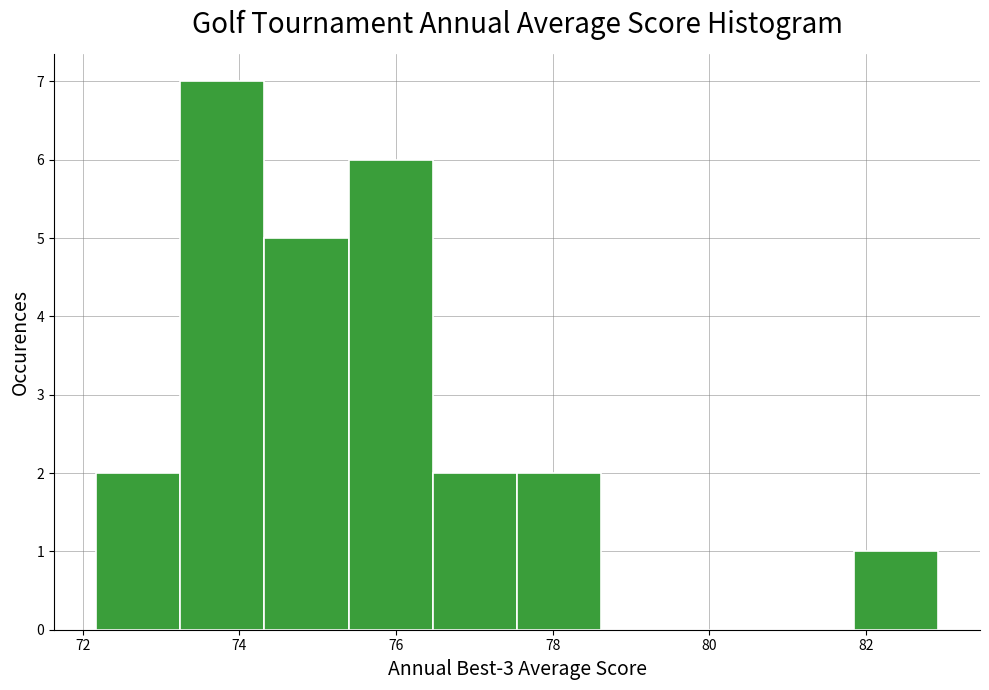

Over which range of the x-axis is the bar tallest?

73.2 to 74.4